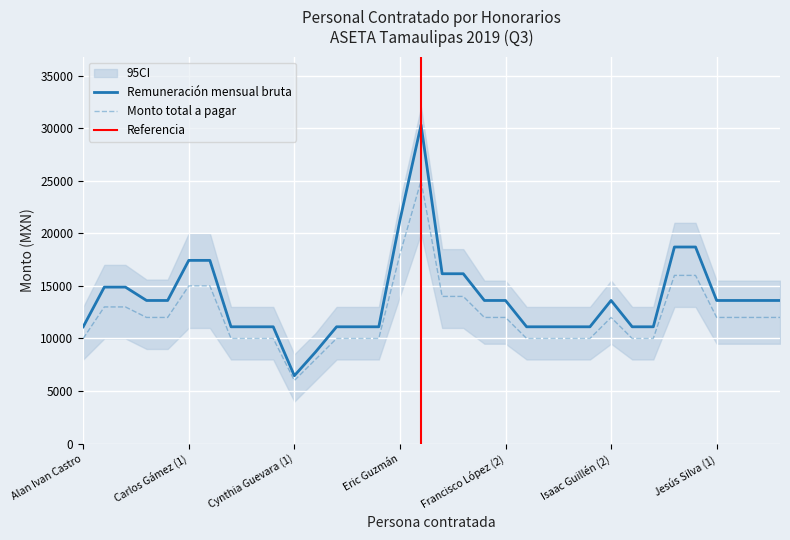

The value of Remuneración mensual bruta at Isaac Guillén (2) is 3180.1. True or false?

False